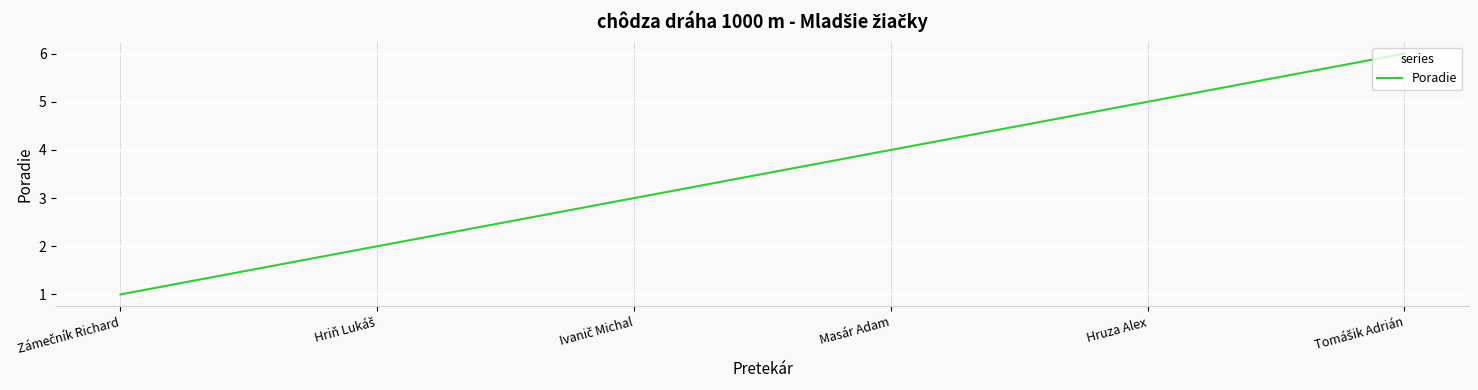

What is the sum of all values?

21